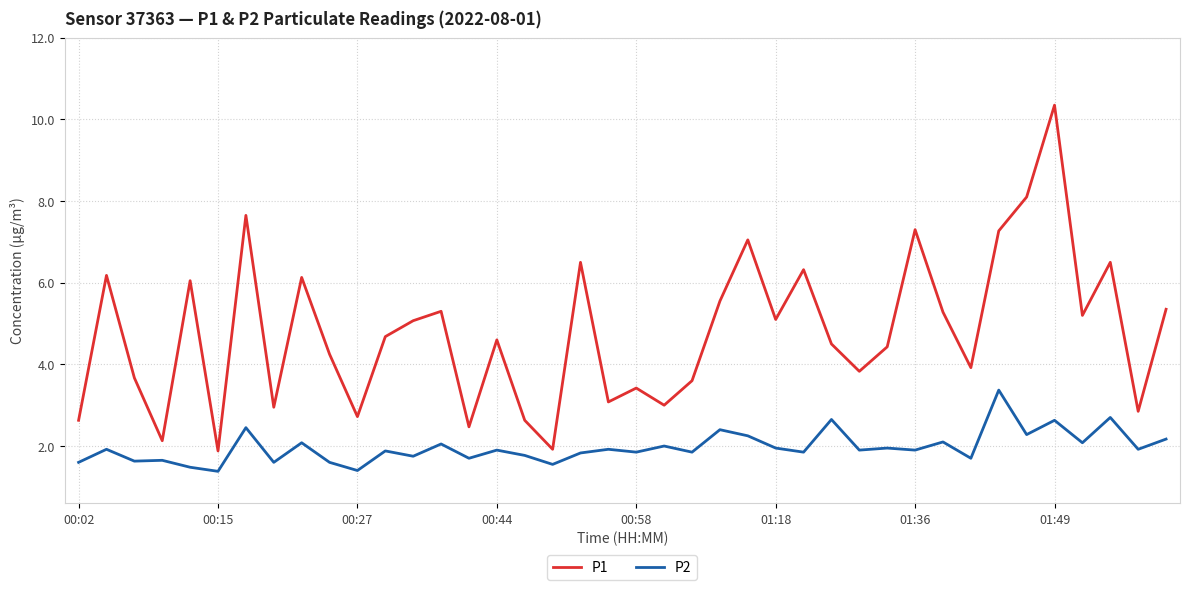

True or false: P2 and P1 cross at least once.

False